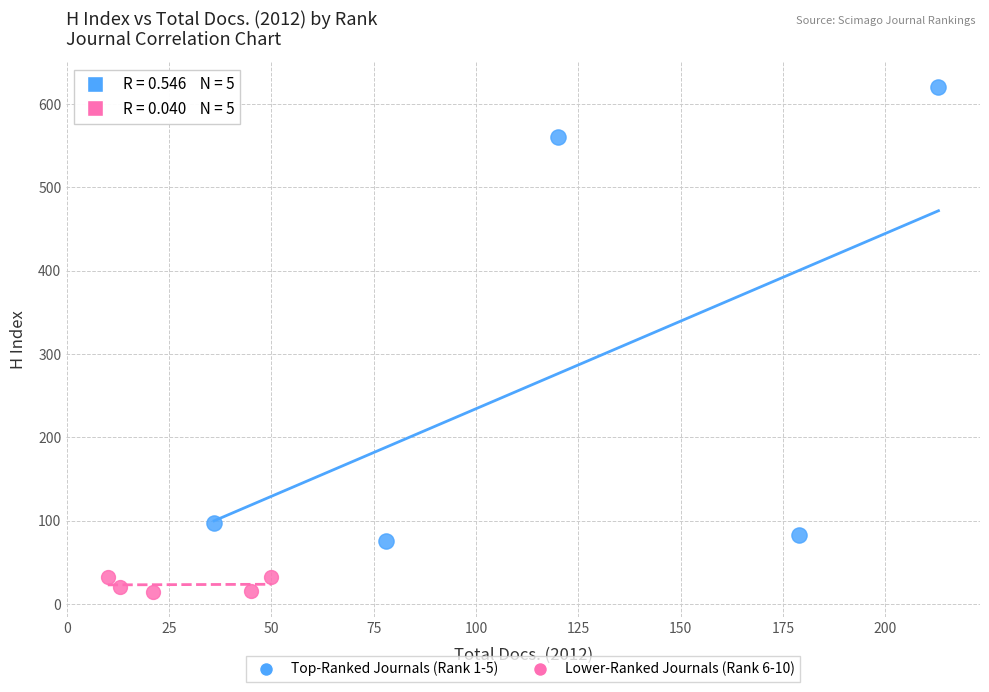

Which series contains the lowest Y value?

Lower-Ranked Journals (Rank 6-10)